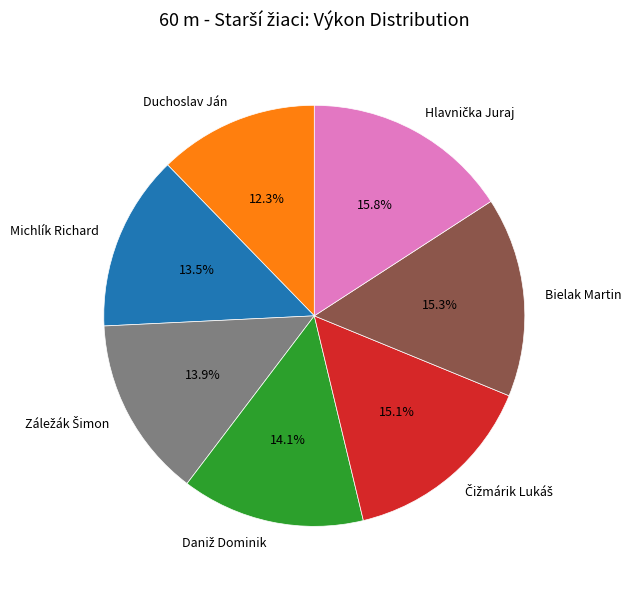

Is it true that Bielak Martin is 15% of the pie?

True